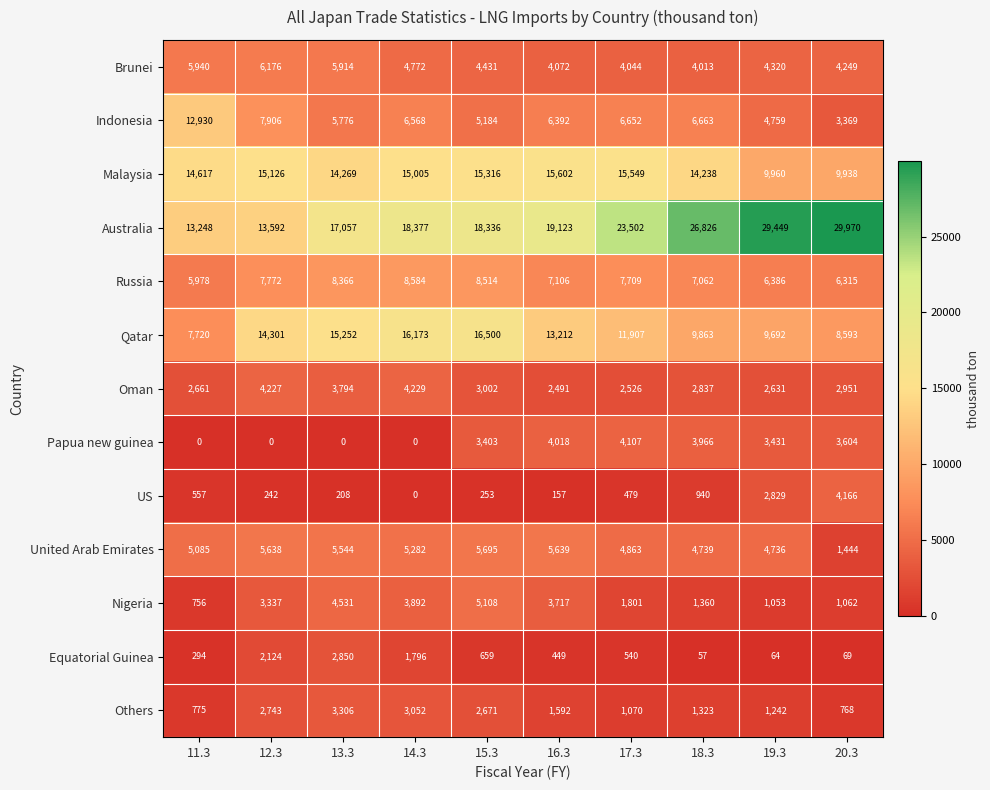

Which series has the largest total across all categories?

Australia